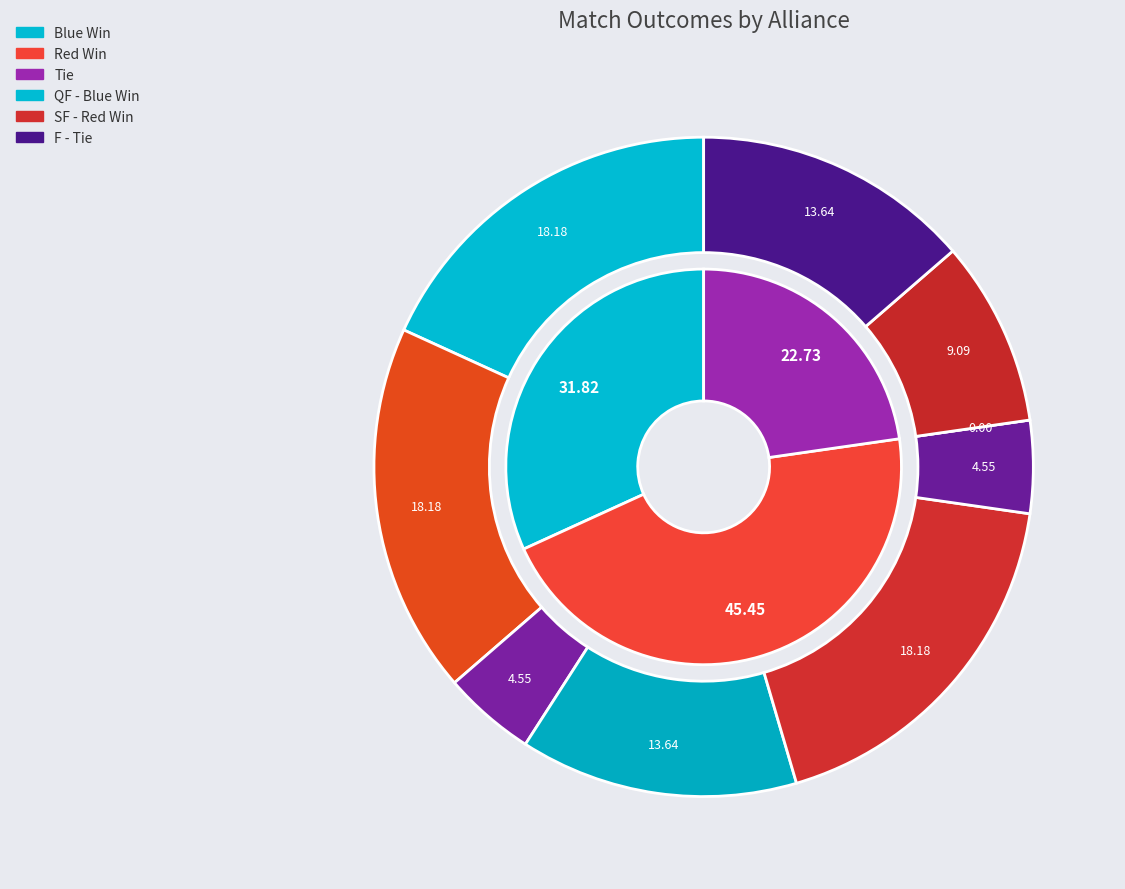

To the nearest percent, what is the difference between the largest and smallest slice percentages?

23%